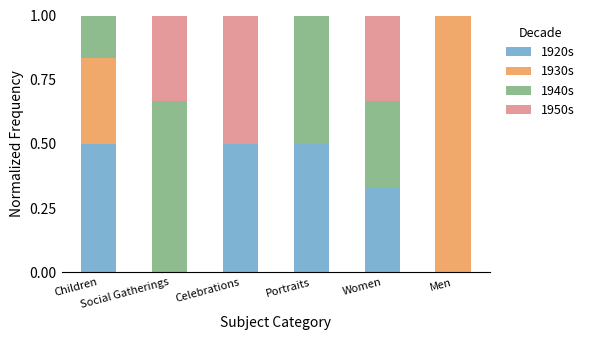

Rank the categories by 1950s value from highest to lowest.

Celebrations, Social Gatherings, Women, Children, Portraits, Men